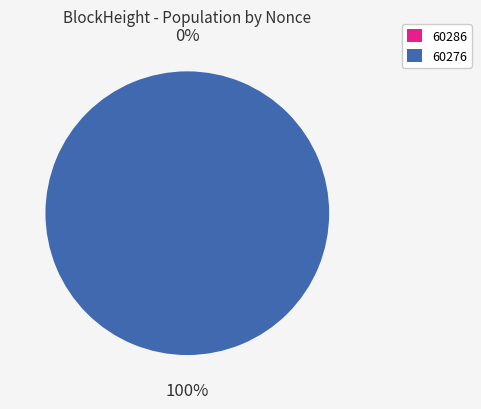

Is it true that 60286 is 0% of the pie?

True